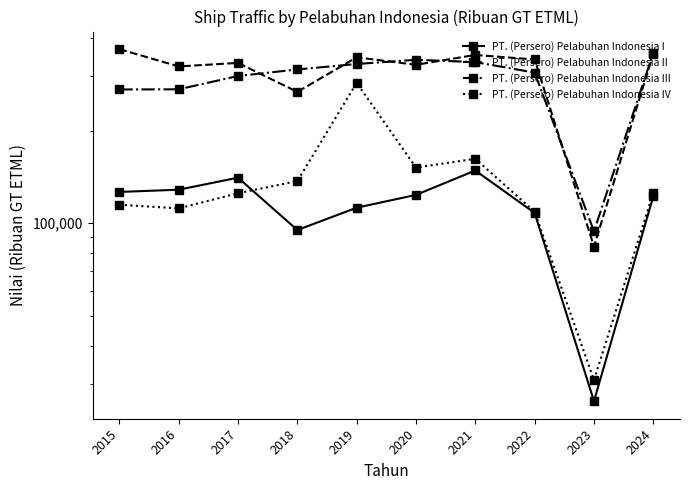

Which has a higher value, 2018 or 2021?

2021